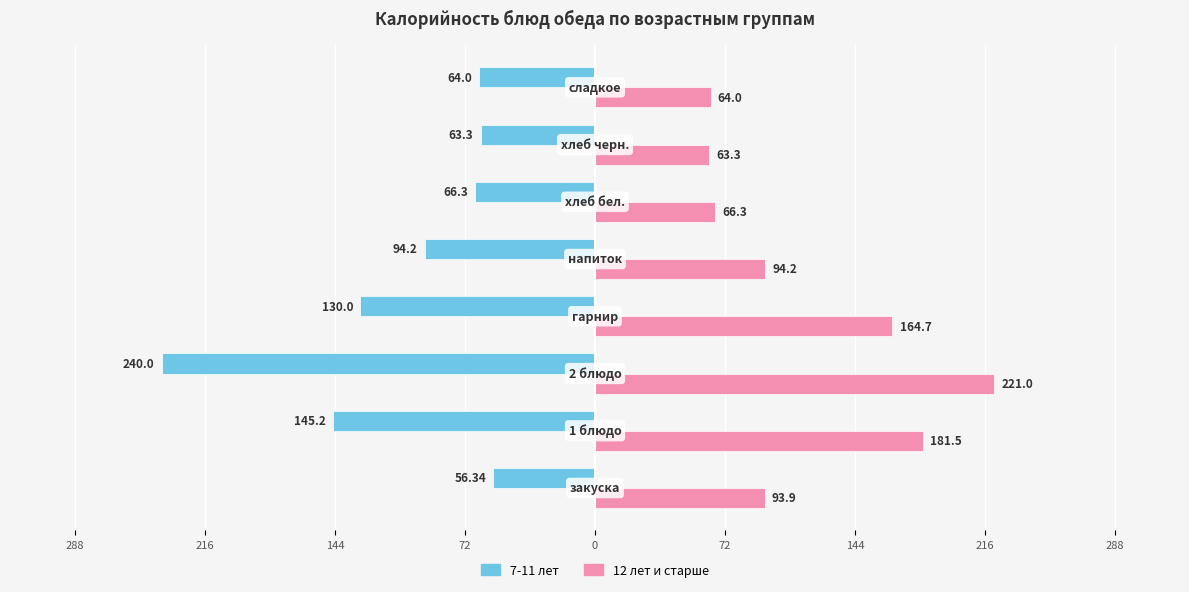

What are all the series names shown in the legend?

7-11 лет, 12 лет и старше